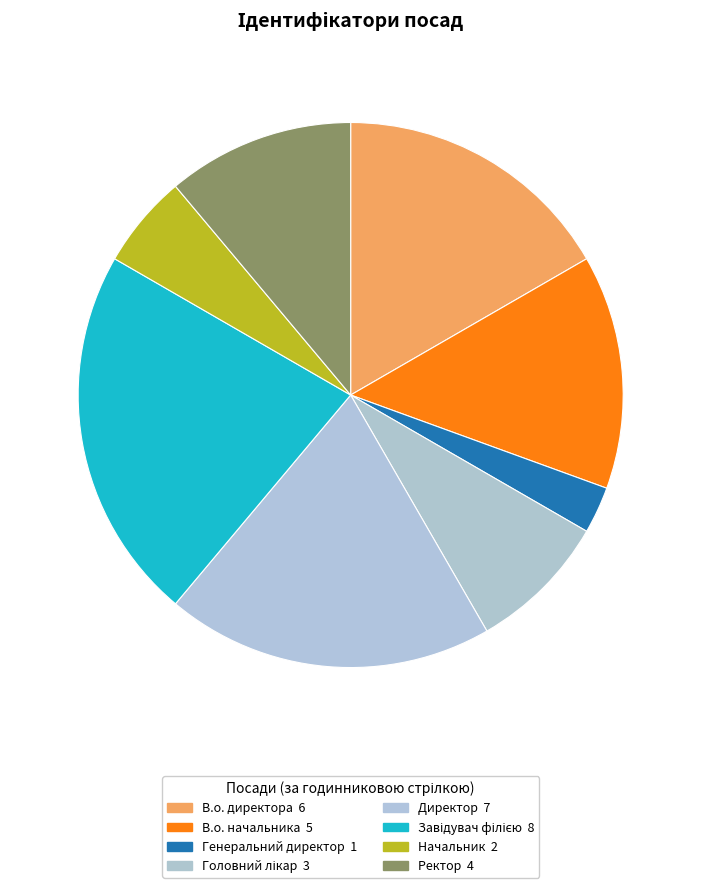

What is the smallest slice in the pie chart?

Генеральний директор